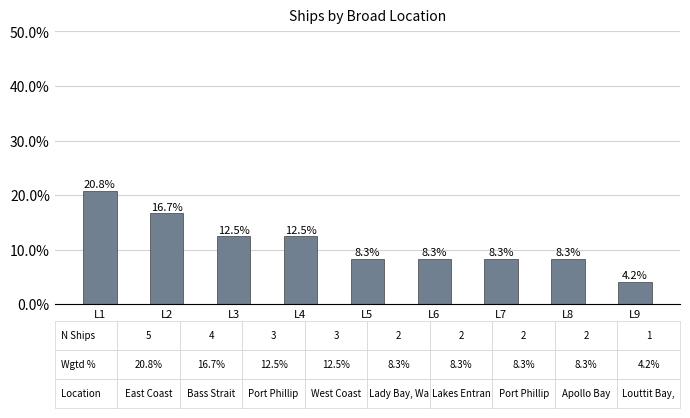

What is the sum of the values at L3 and L1?

0.3